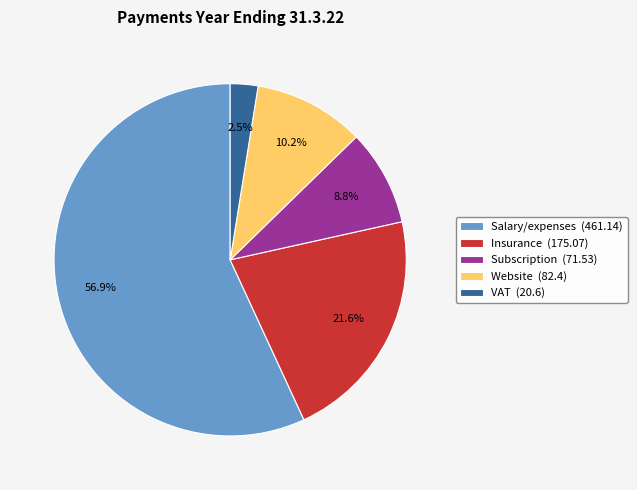

How many segments does this pie chart have?

5